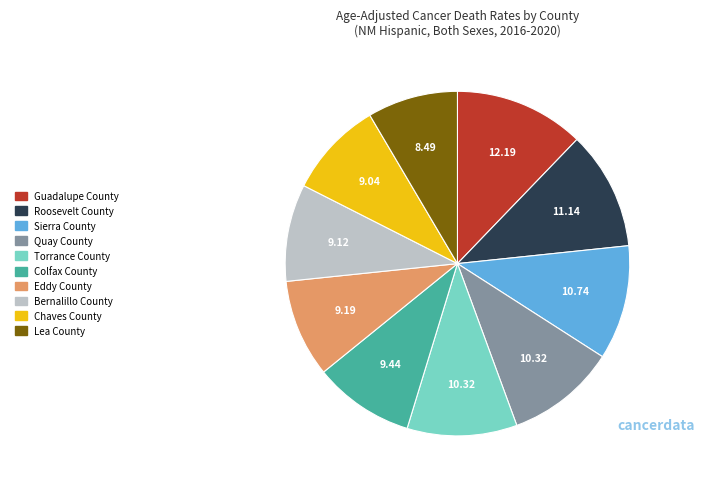

How many segments does this pie chart have?

10